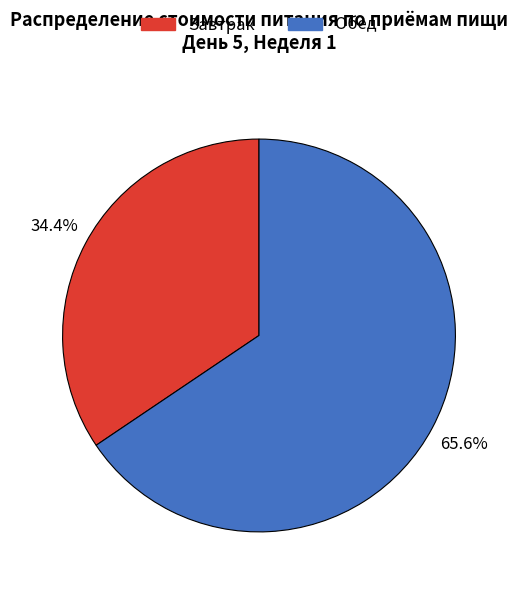

Does any single category account for the majority?

Yes